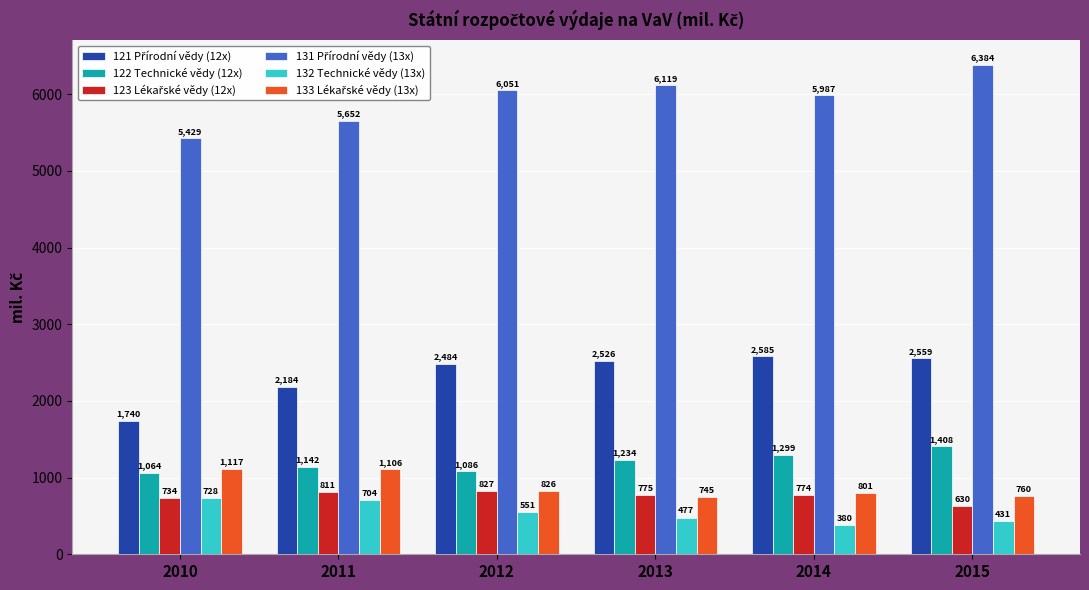

How many data points in 122 Technické vědy (12x) are less than 1233?

3